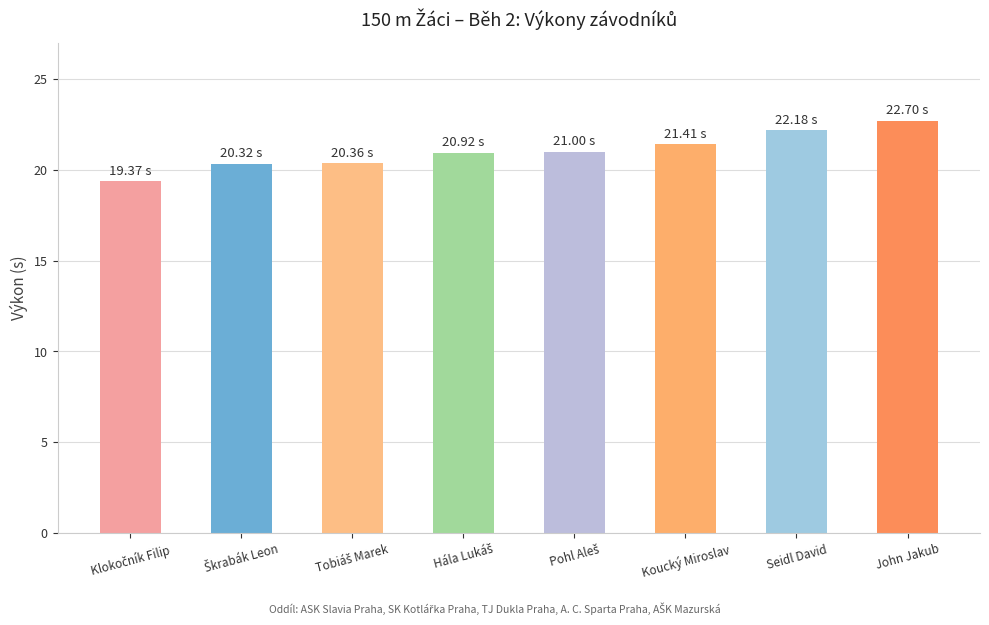

Count the number of data series in this chart.

1